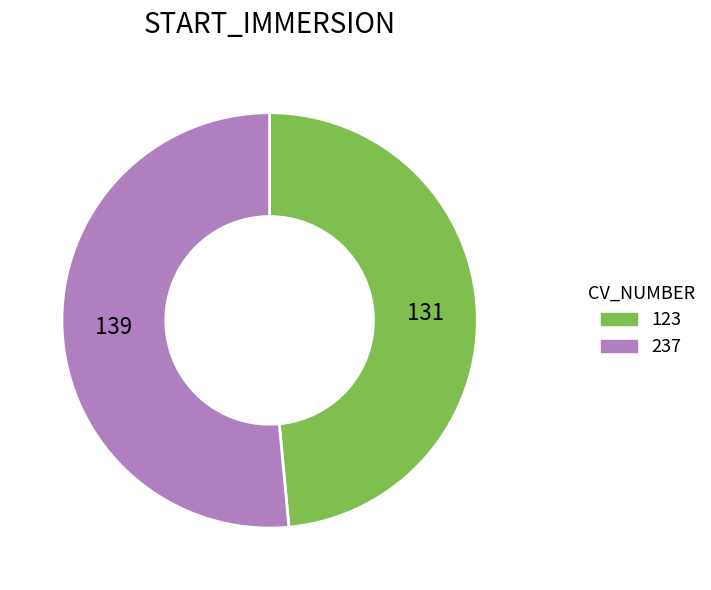

How many segments does this pie chart have?

2